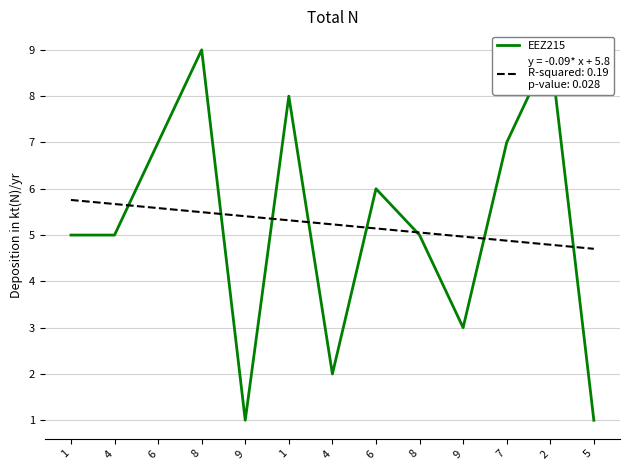

What is the approximate value at 9?

1